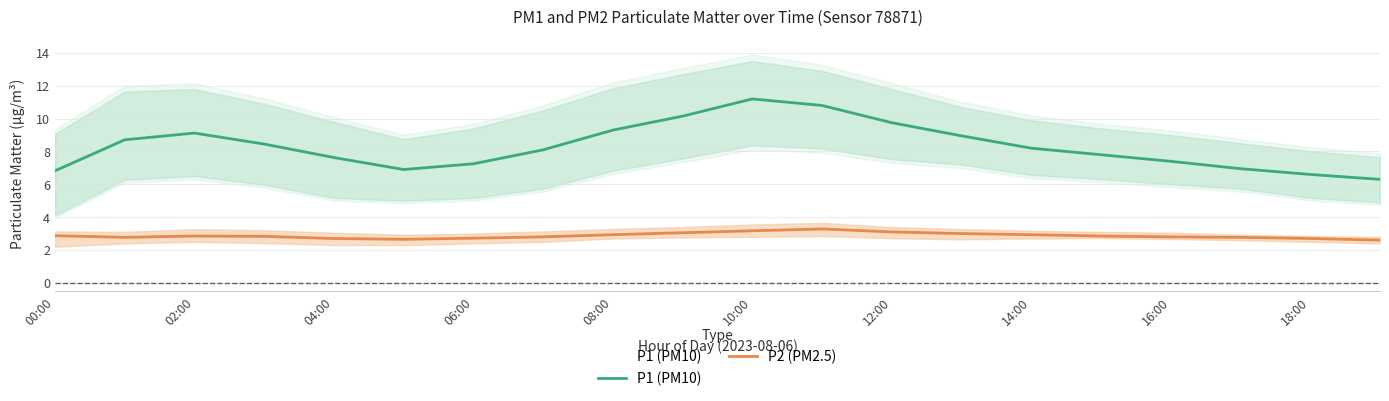

Is it true that P1 (PM10) equals 11.5 at 16:00?

False